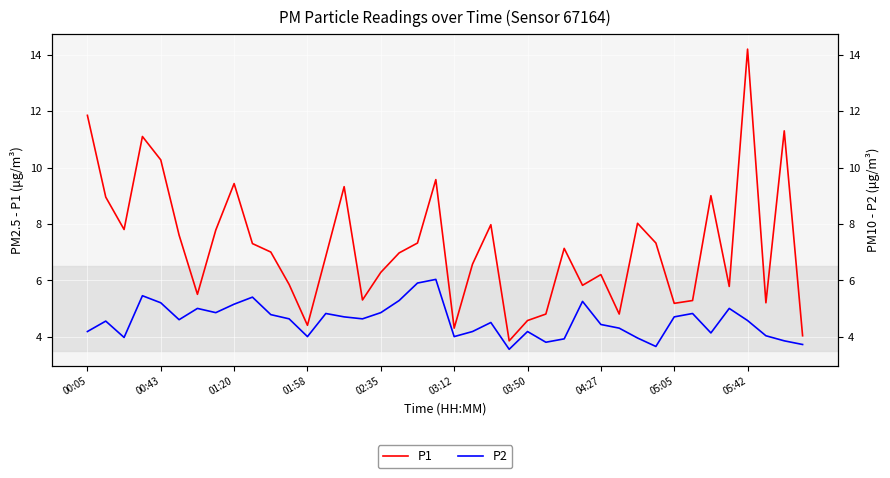

What are all the series names shown in the legend?

P1, P2